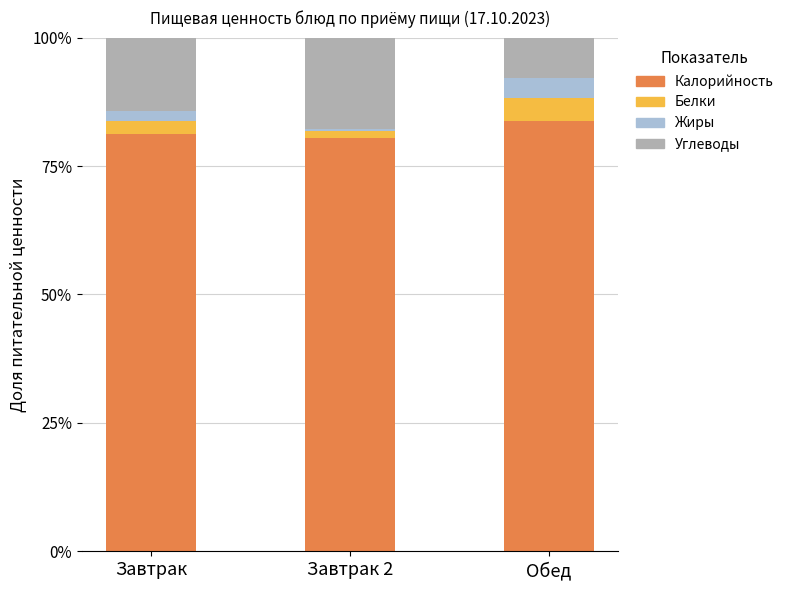

Which series has the largest total across all categories?

Калорийность